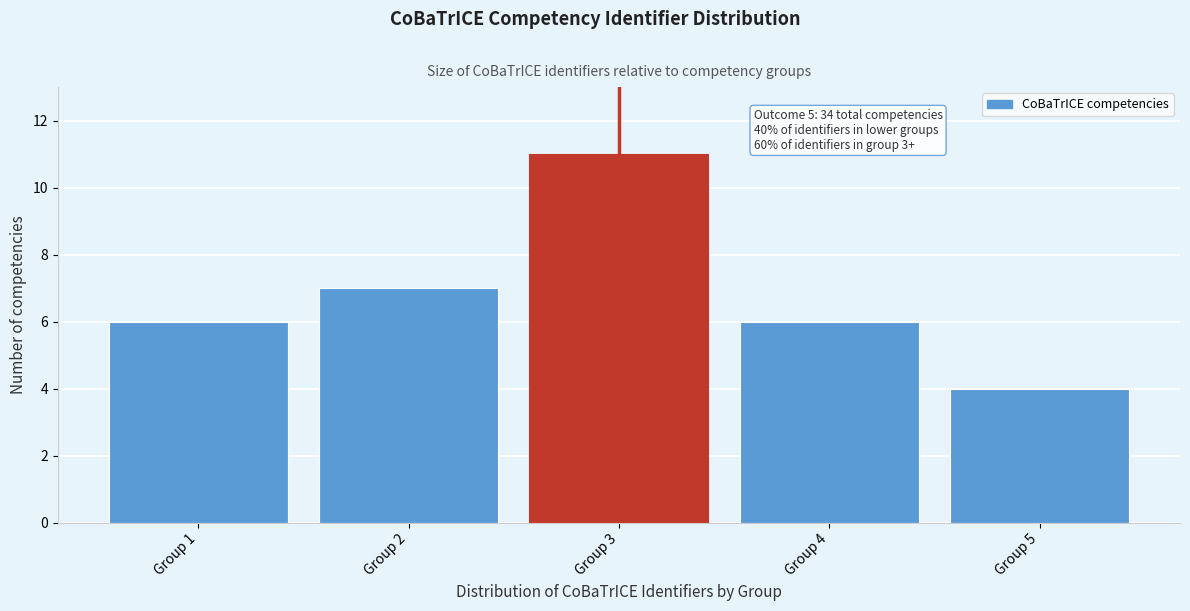

Reading right to left, list all the values displayed in this chart.

Group 5=4	Group 4=6	Group 3=11	Group 2=7	Group 1=6